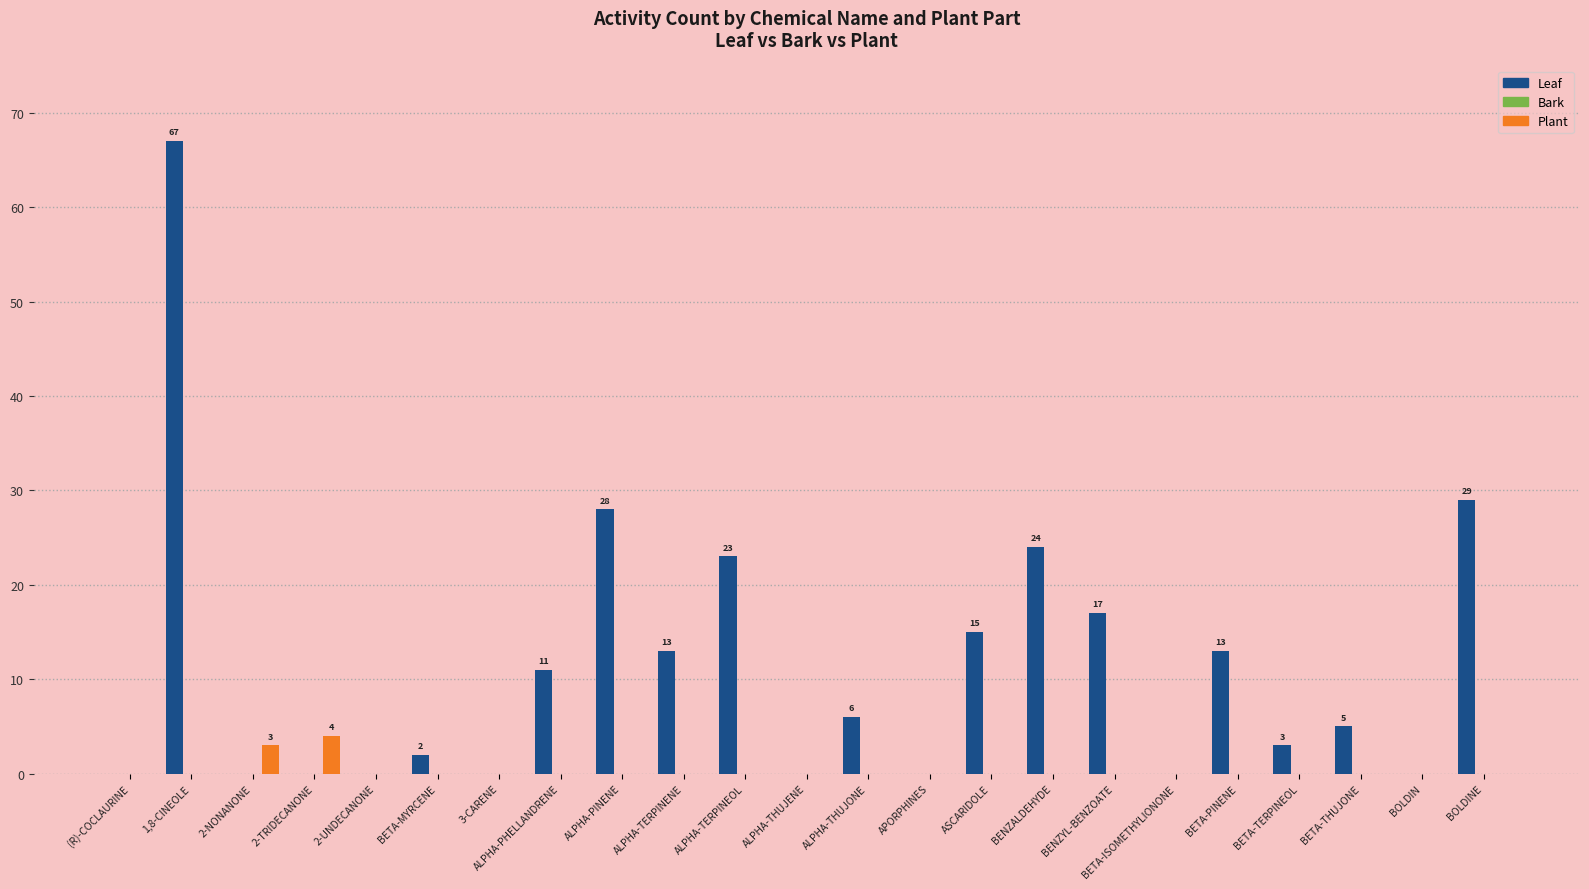

Which series changed the most between 1,8-CINEOLE and APORPHINES?

Leaf